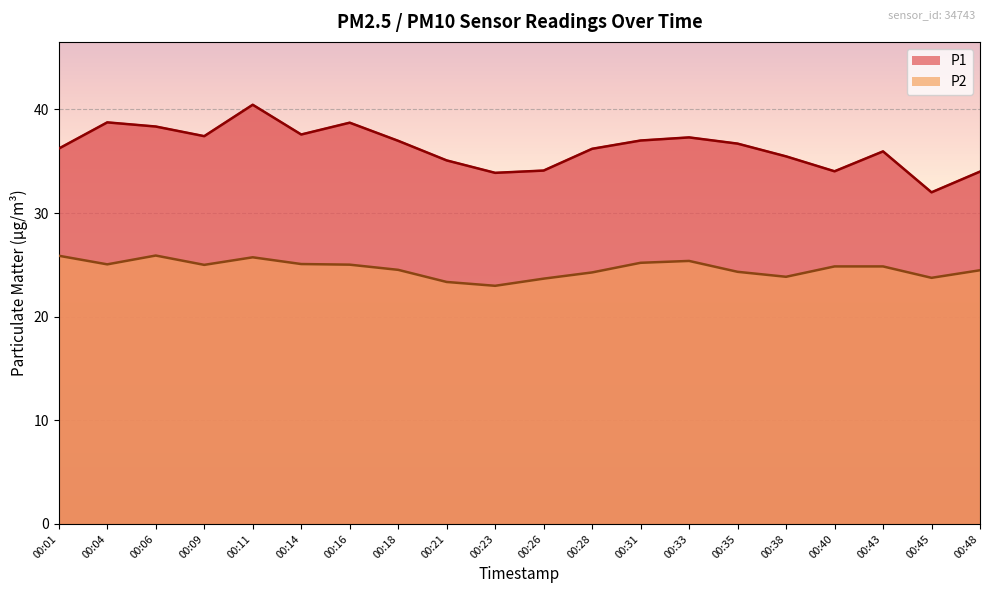

Does the chart display data point markers on the line(s)?

No